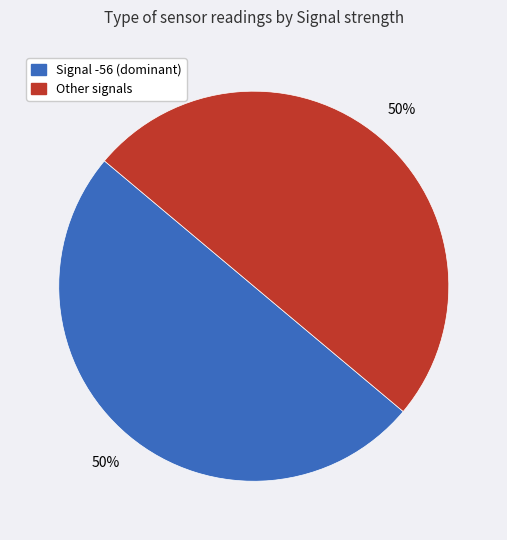

To the nearest percent, what is the average slice percentage?

50%